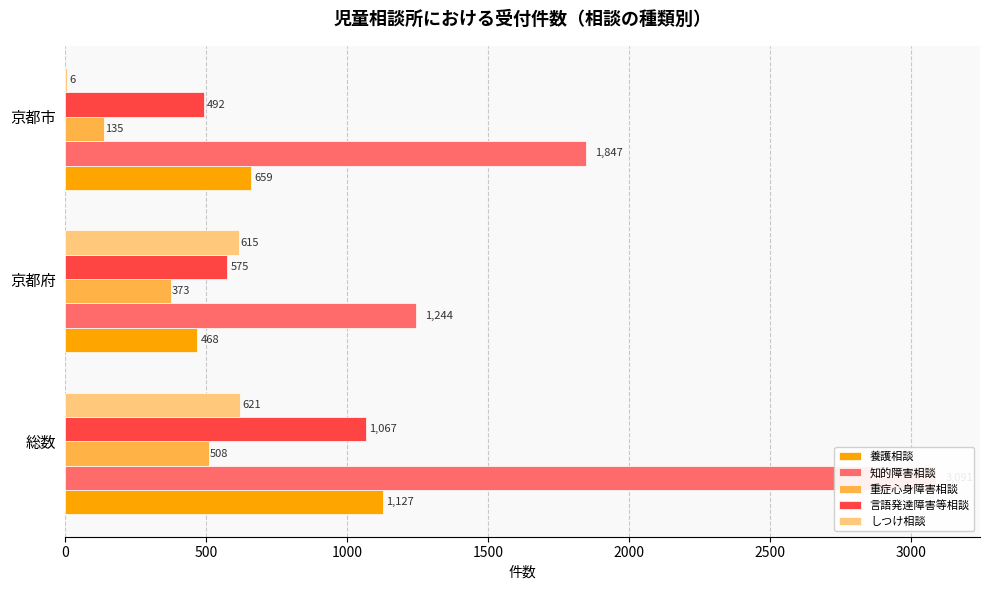

At 京都市, list the series in order from smallest to largest.

しつけ相談, 重症心身障害相談, 言語発達障害等相談, 養護相談, 知的障害相談